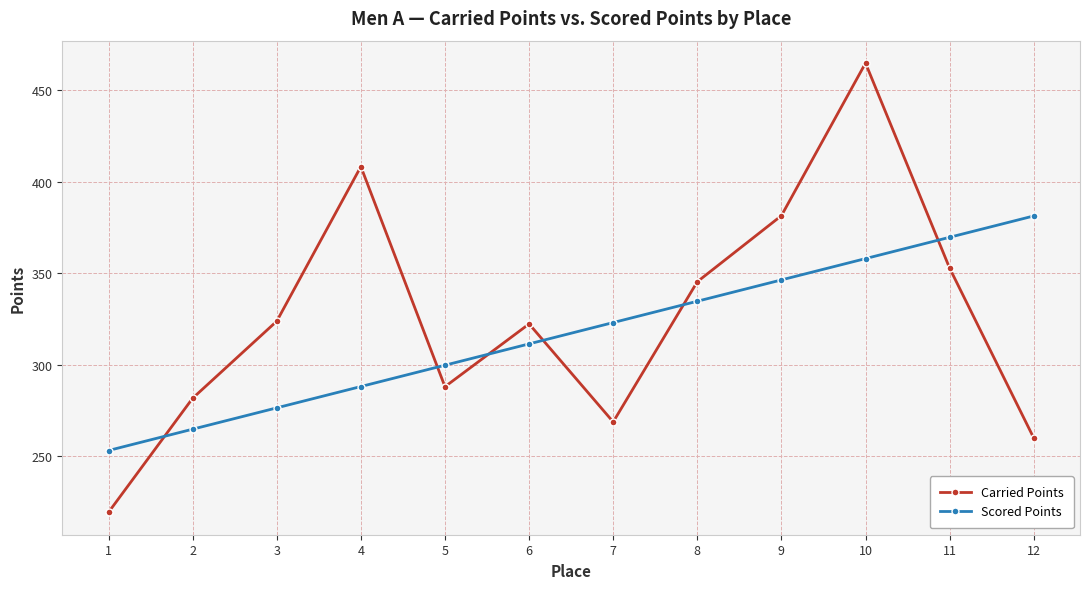

What is the sum of all Scored Points values?

3806.8